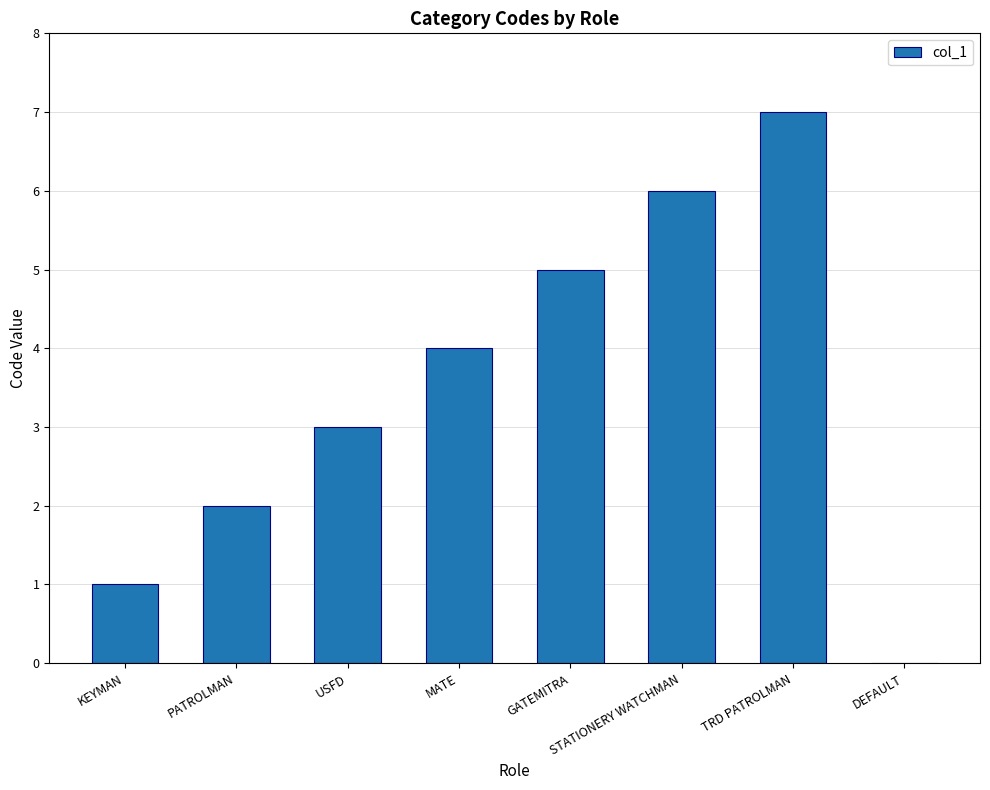

What value does the data have at USFD?

3